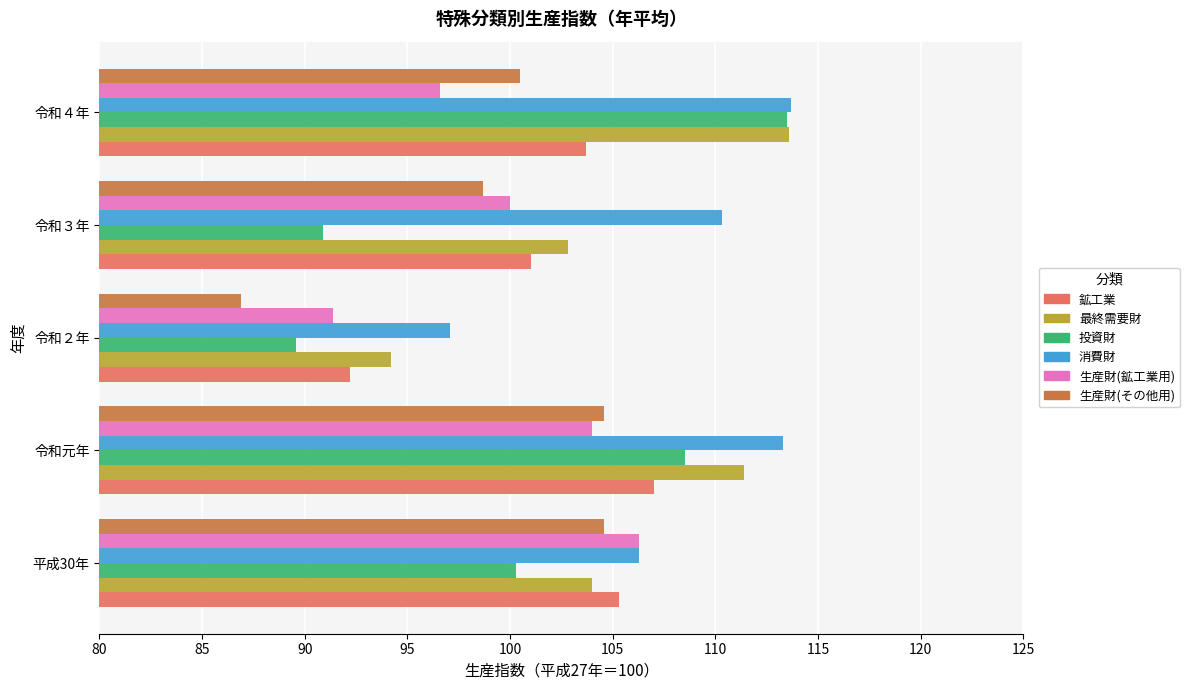

What is the spread (max minus min) of values at 令和３年?

19.4